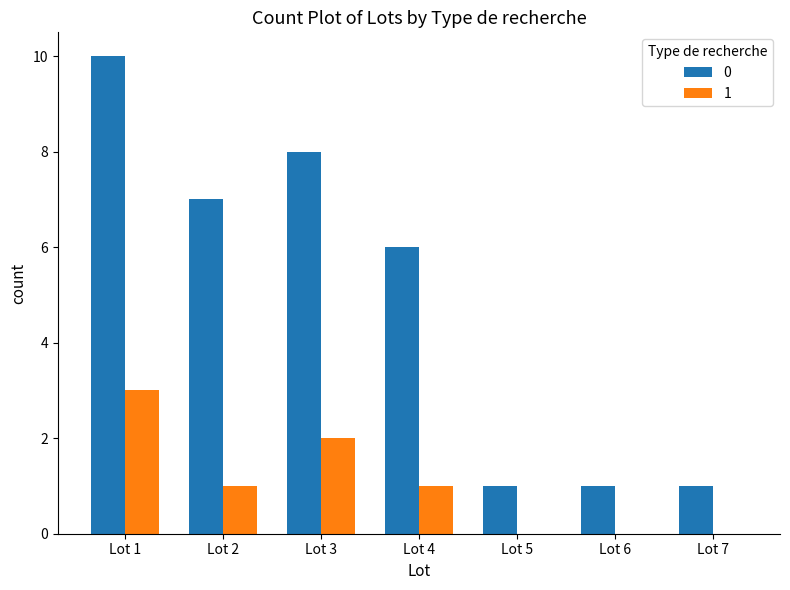

At which category is the sum across all series the highest?

Lot 1